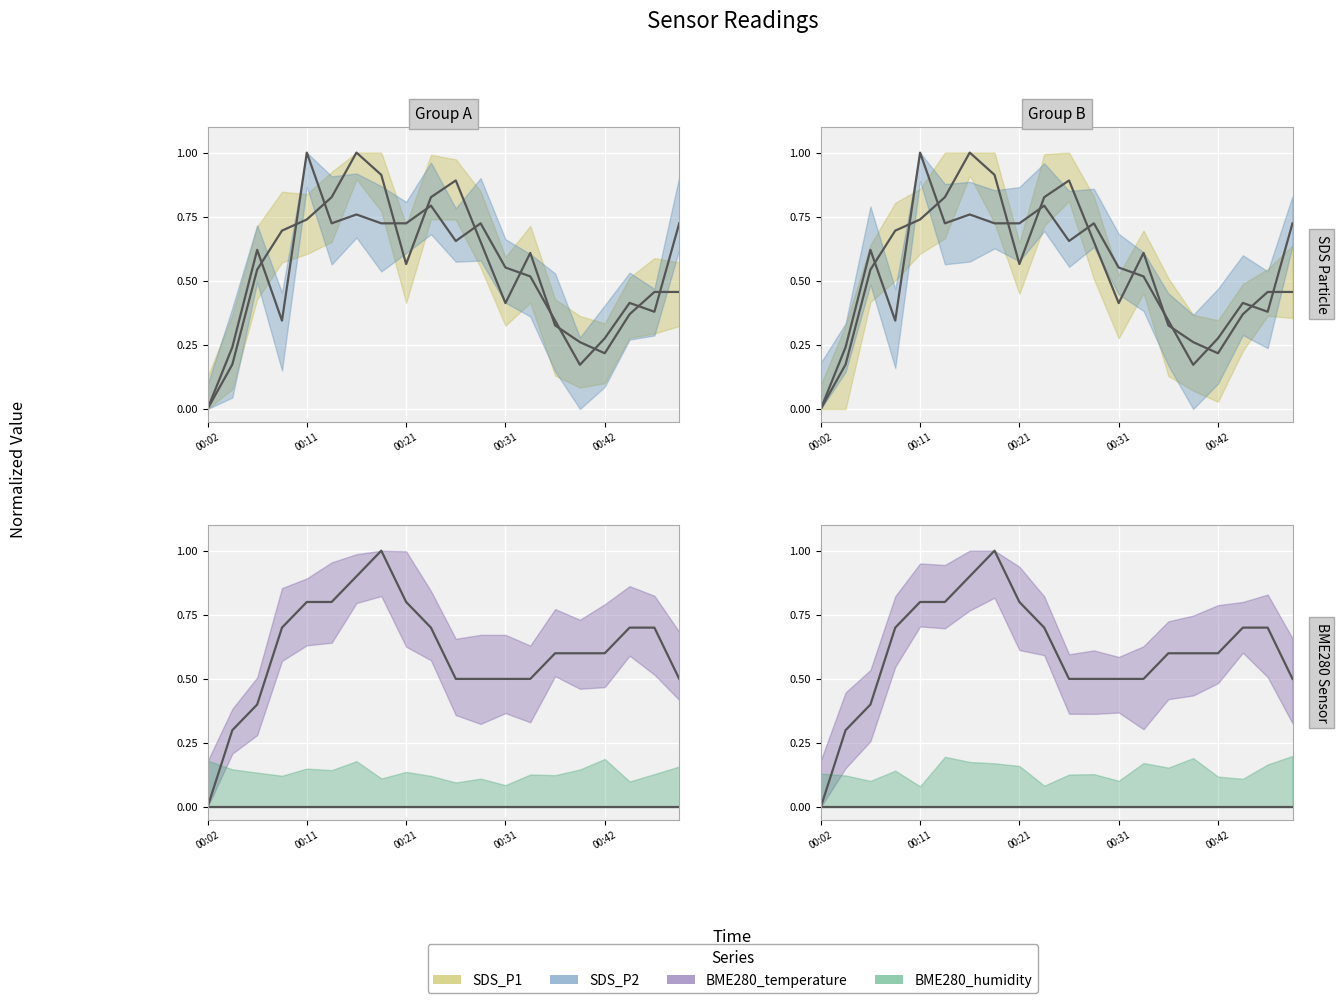

Which series has the largest total across all categories?

BME280_temperature